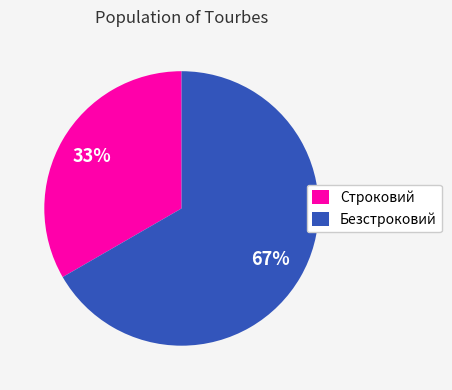

To the nearest percent, what percentage of the pie is Строковий?

33%